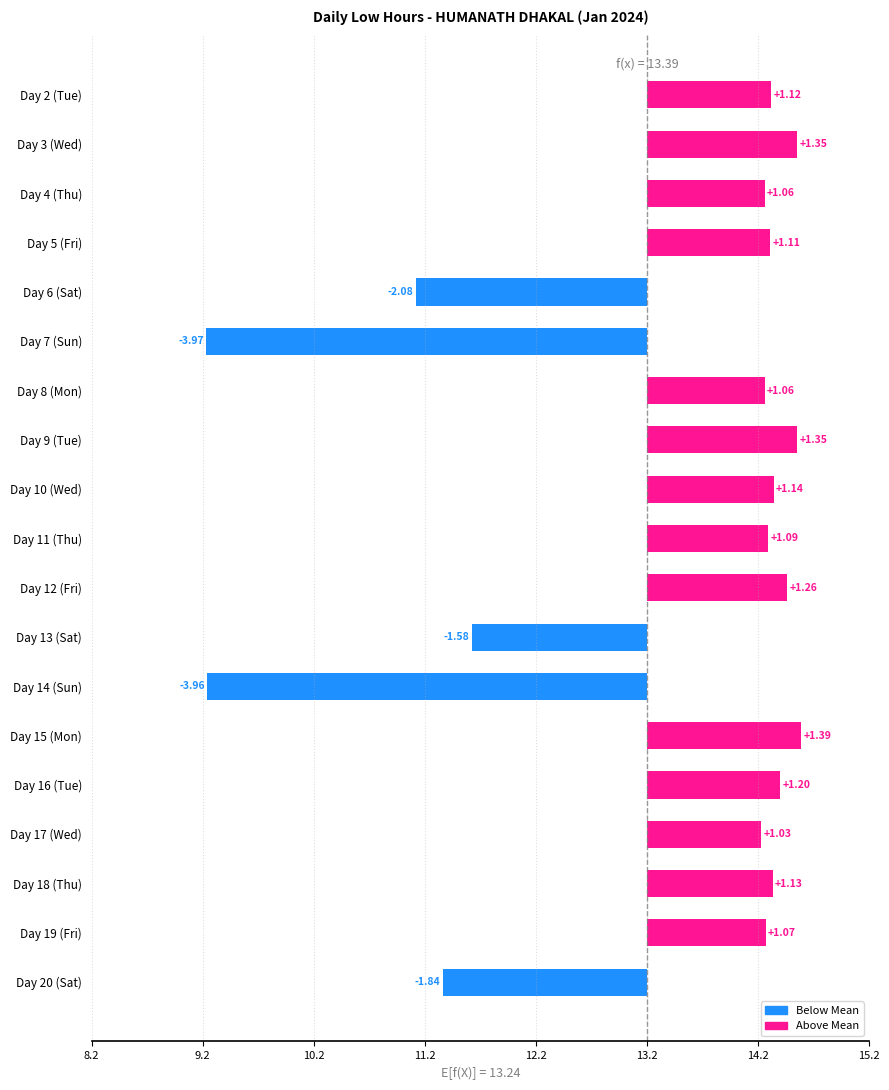

Are the bars horizontal?

Yes